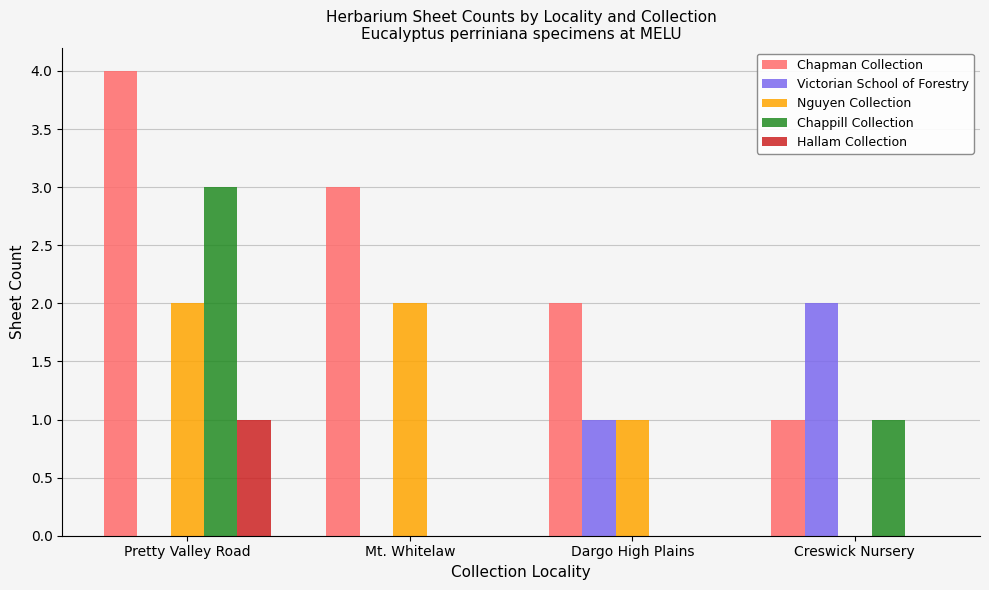

The value of Nguyen Collection at Pretty Valley Road is 3. True or false?

False